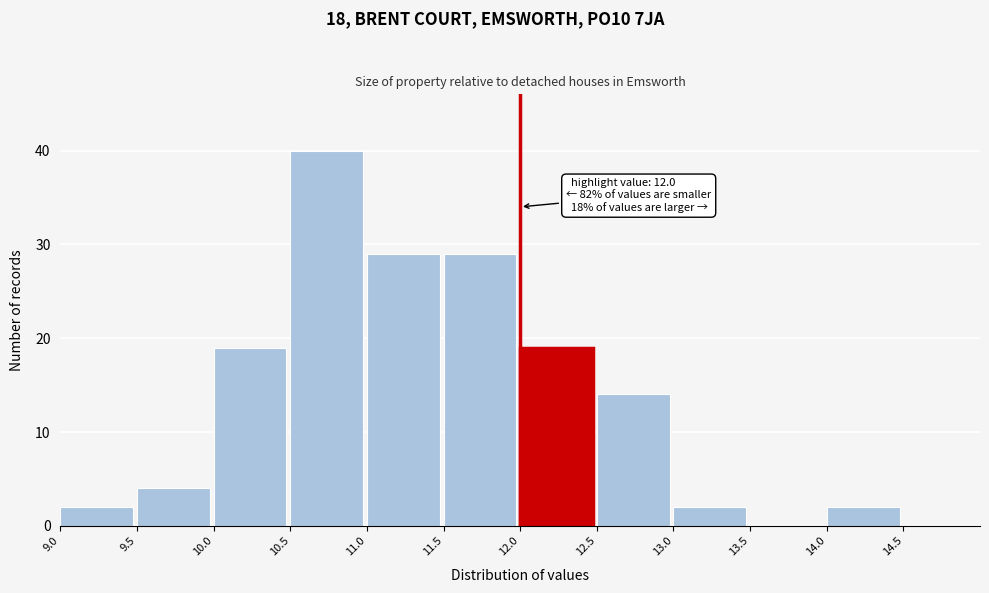

Over which range of the x-axis is the bar tallest?

10.5 to 11.0